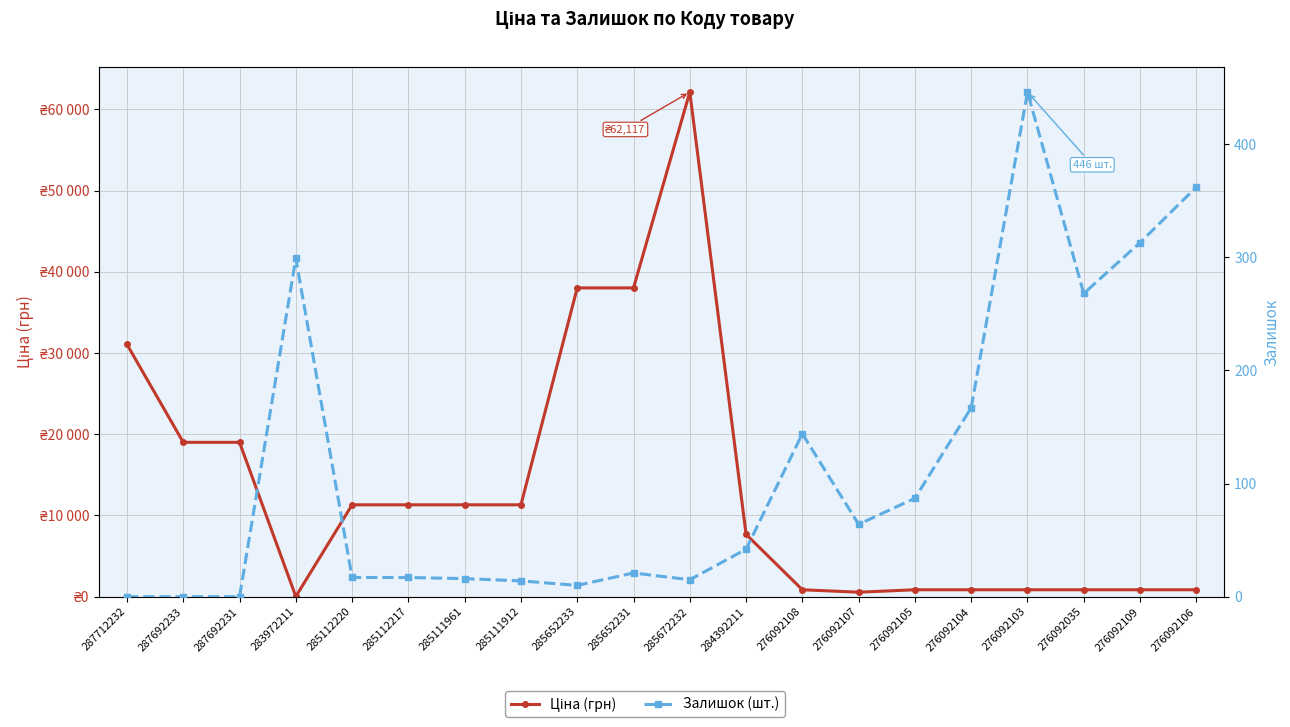

Reading left to right, transcribe all the data shown in this chart.

Ціна (грн): 31058.4	19005.7	19005.7	32.0	11312.5	11312.5	11312.5	11312.5	38011.3	38011.3	62116.9	7680.9	857.9	557.6	857.9	857.9	857.9	857.9	857.9	857.9
Залишок (шт.): 0.0	0.0	0.0	299.0	17.0	17.0	16.0	14.0	10.0	21.0	15.0	42.0	144.0	64.0	87.0	167.0	446.0	268.0	313.0	362.0